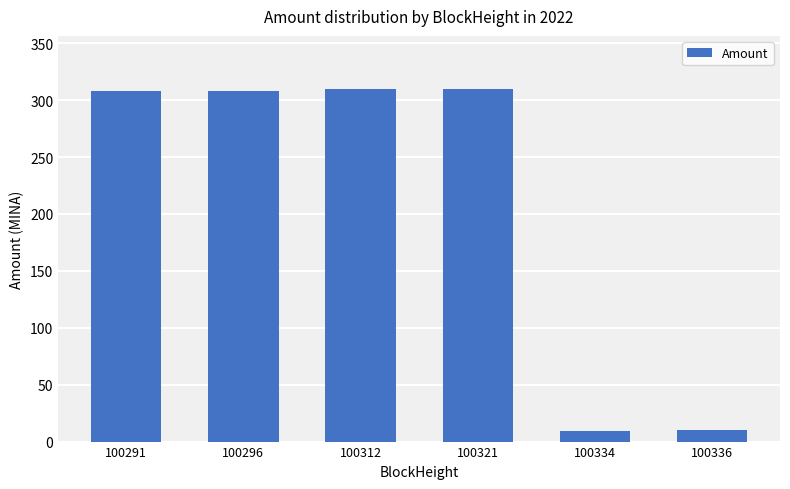

What is the smallest value displayed?

9.0